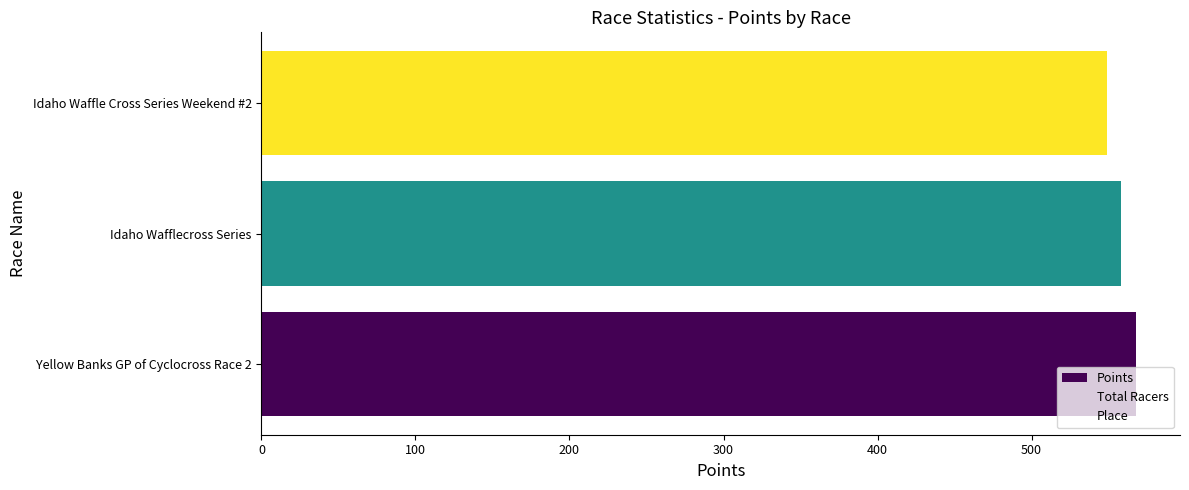

Reading bottom to top, what are all the values shown in this chart?

567.9	558.3	548.9